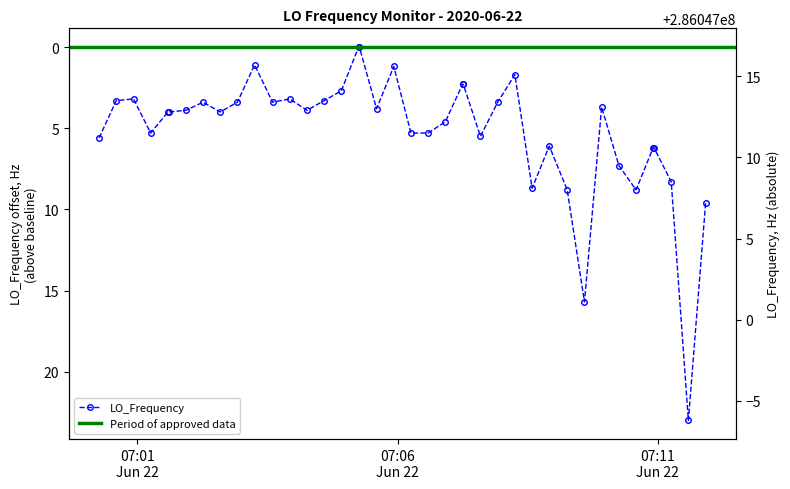

How many interior local valleys (lower than both neighbors) does the data have?

8